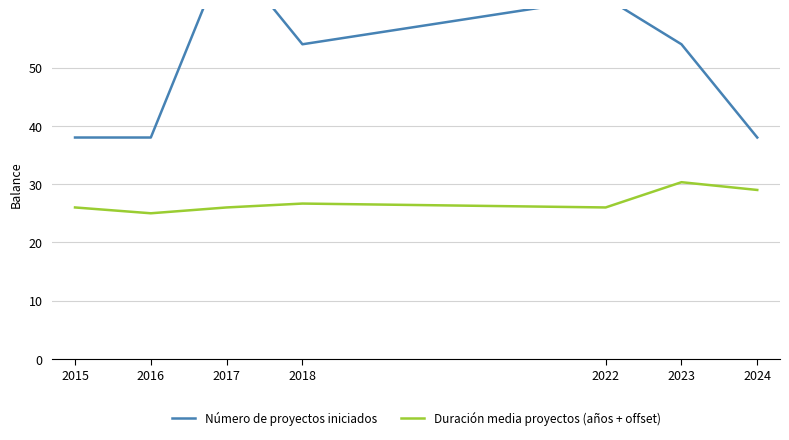

True or false: Duración media proyectos (años + offset) has a value of 30.3 at 2023.

True